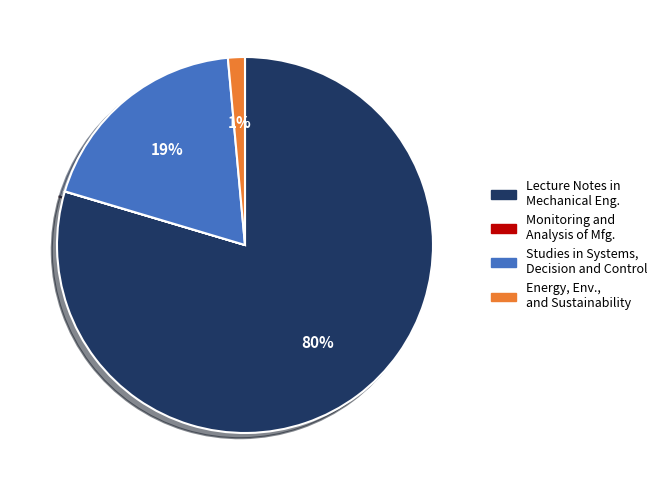

Between Energy, Env., and Sustainability and Studies in Systems, Decision and Control, which is larger?

Studies in Systems, Decision and Control